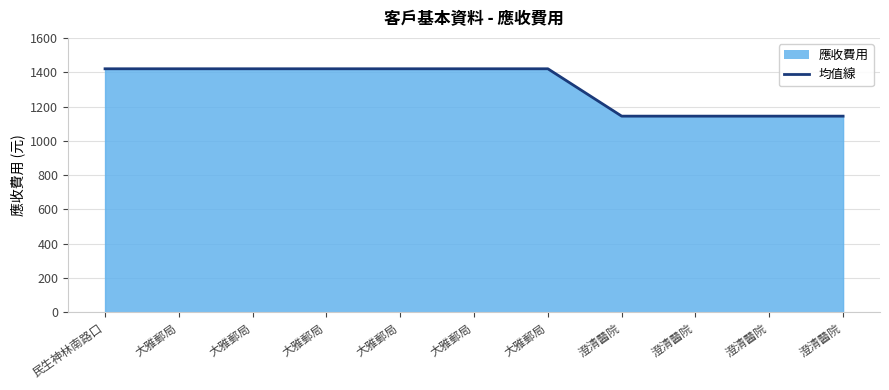

Is it true that the value at 大雅郵局 is 1906?

False